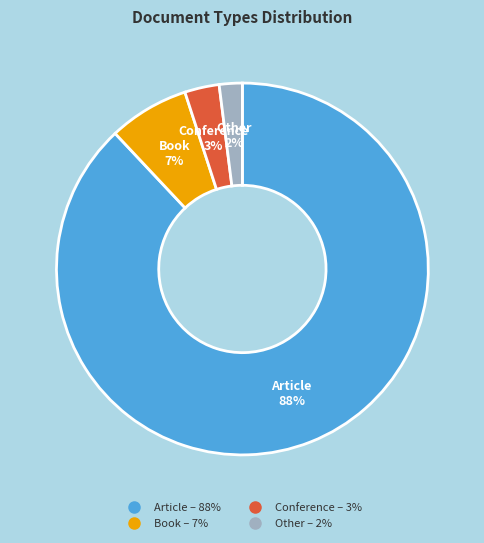

Is it true that Book is 7% of the pie?

True